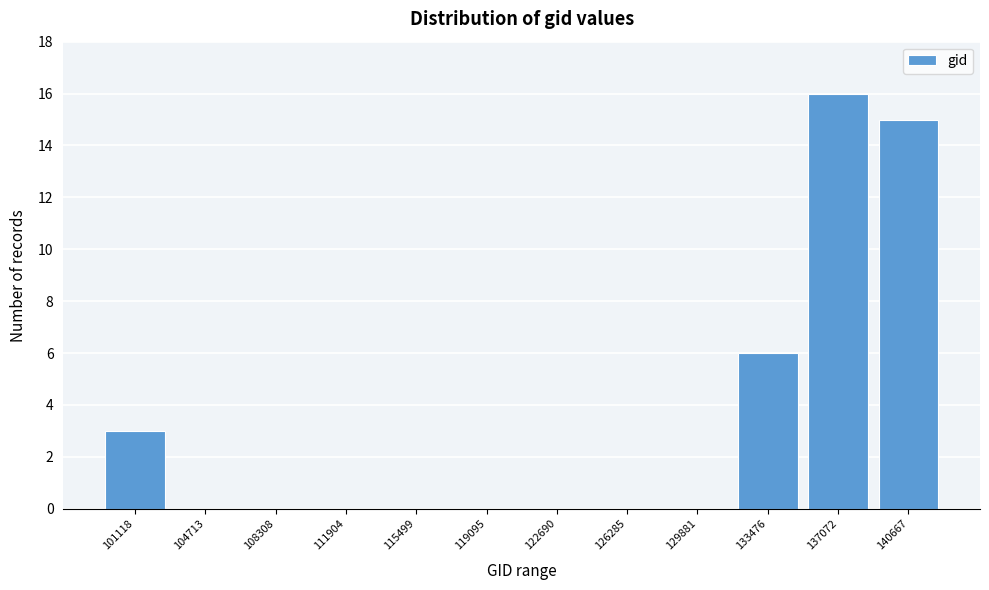

Reading left to right, extract all data points from this chart.

101118=3	104713=0	108308=0	111904=0	115499=0	119095=0	122690=0	126285=0	129881=0	133476=6	137072=16	140667=15